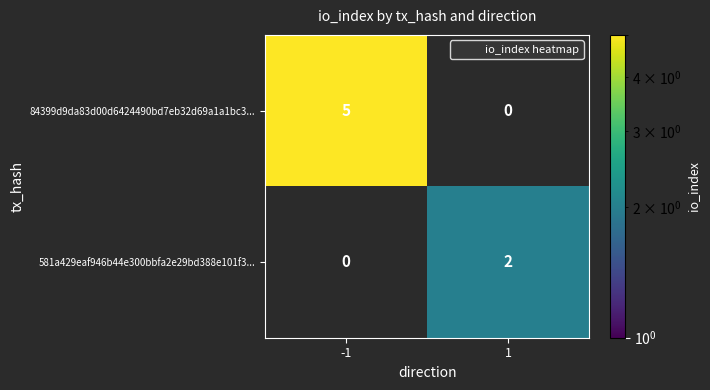

Is it true that 581a429eaf946b44e300bbfa2e29bd388e101f3... equals 3 at 1?

False